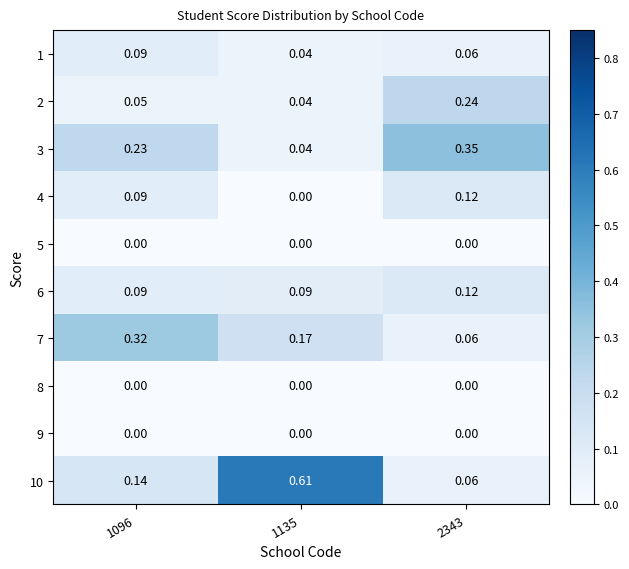

Is the value of 10 at 1096 greater than the value of 4 at 1096?

Yes